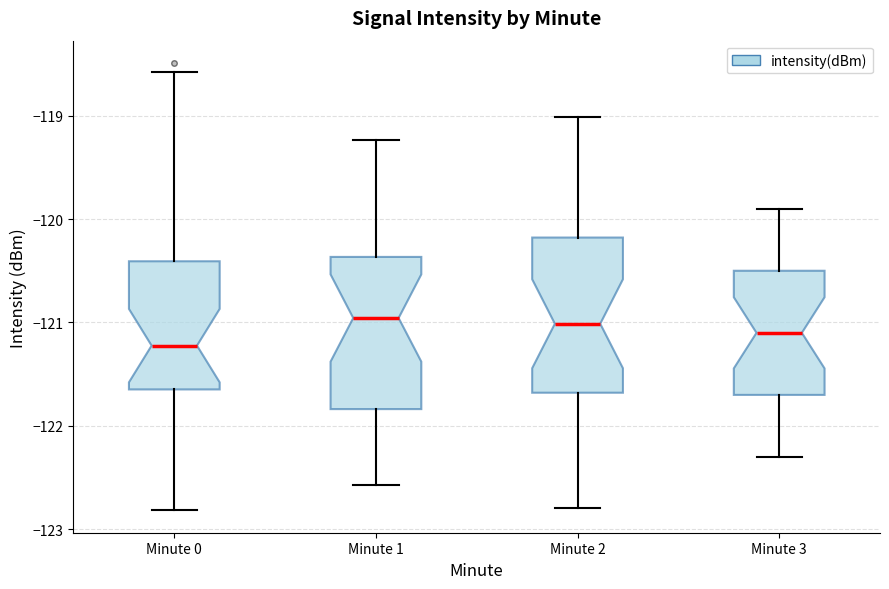

Reading left to right, transcribe this box plot: for each box, give where its median line is, the range the box spans, and where its two whiskers end, as read against the y-axis. The values are not printed on the chart, so give them approximately, as read against the axis.

Minute 0: median -121.2, box -121.6 to -120.4, whiskers -122.8 to -118.6
Minute 1: median -121.0, box -121.8 to -120.4, whiskers -122.6 to -119.2
Minute 2: median -121.0, box -121.7 to -120.2, whiskers -122.8 to -119.0
Minute 3: median -121.1, box -121.7 to -120.5, whiskers -122.3 to -119.9